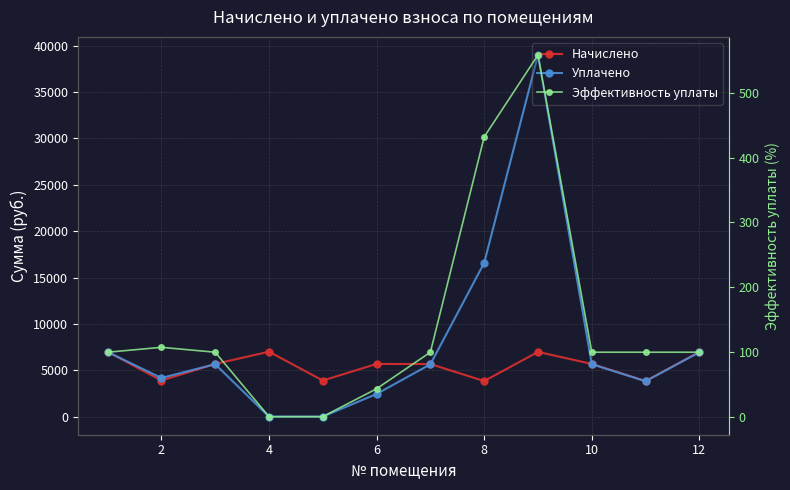

What is the difference between the Эффективность уплаты values at 12 and 2?

7.6